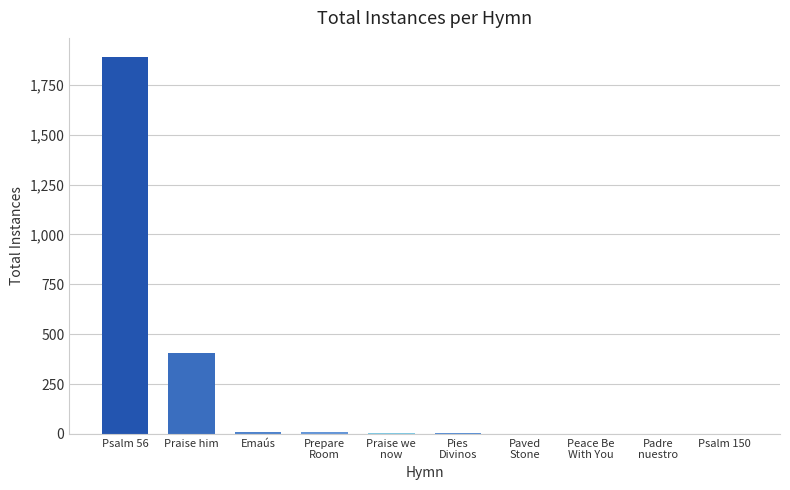

What is the maximum value shown in the chart?

1891